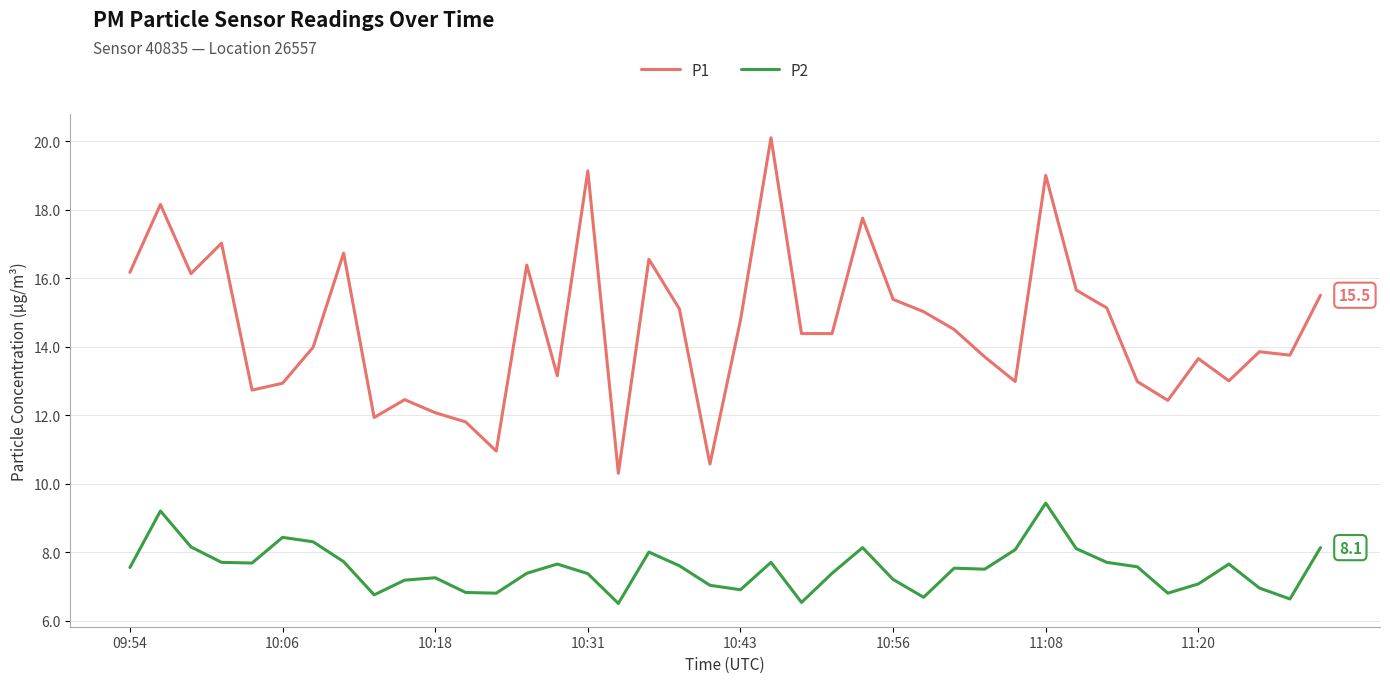

What is the difference between the maximum and minimum values in the P1 series?

9.8